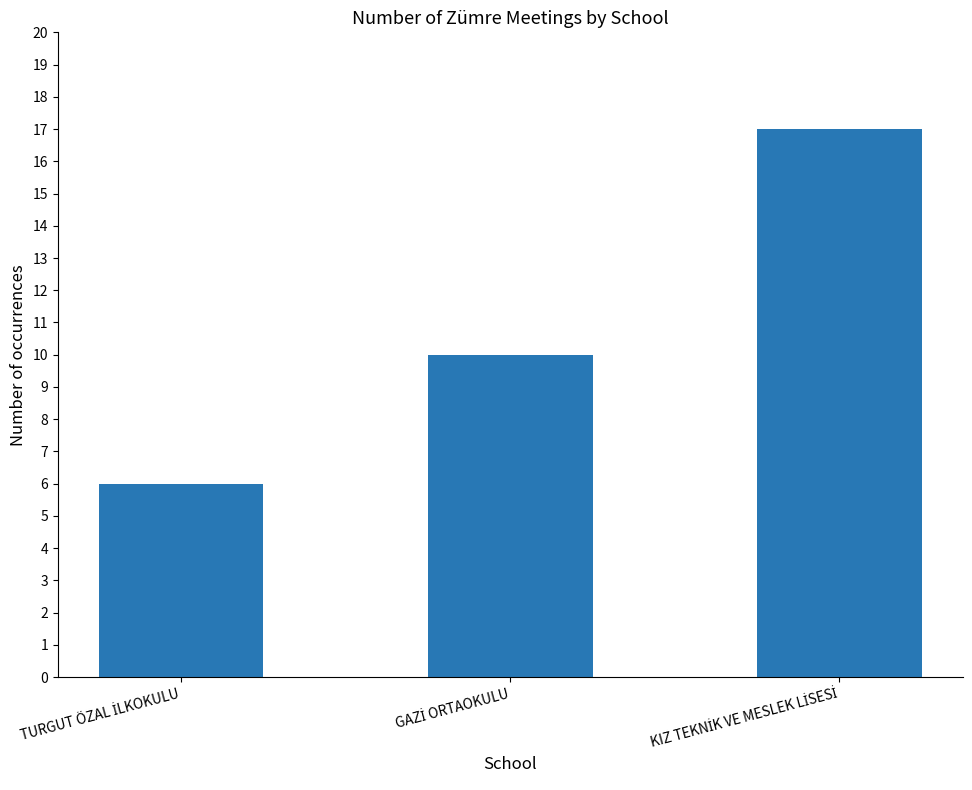

What is the average value?

11